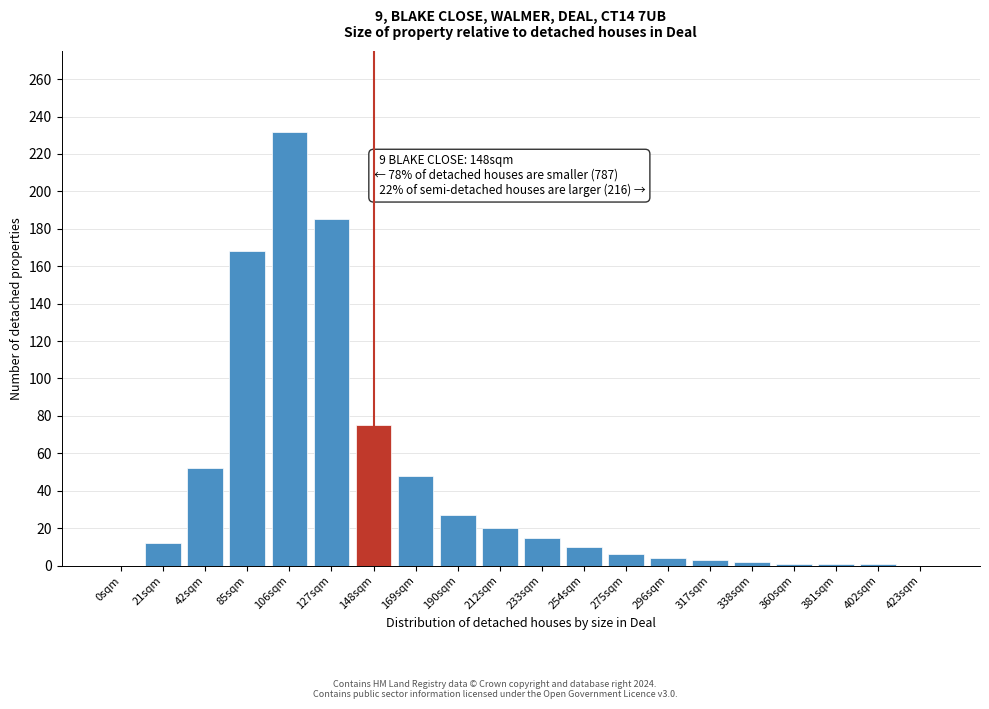

The chart shows a value of 6 at 275sqm. True or false?

True